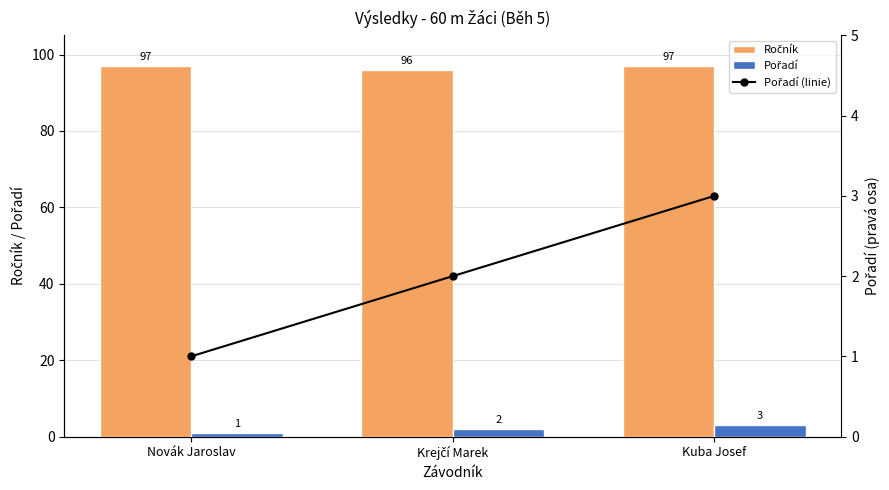

What is the sum of the Pořadí values at Novák Jaroslav and Kuba Josef?

4